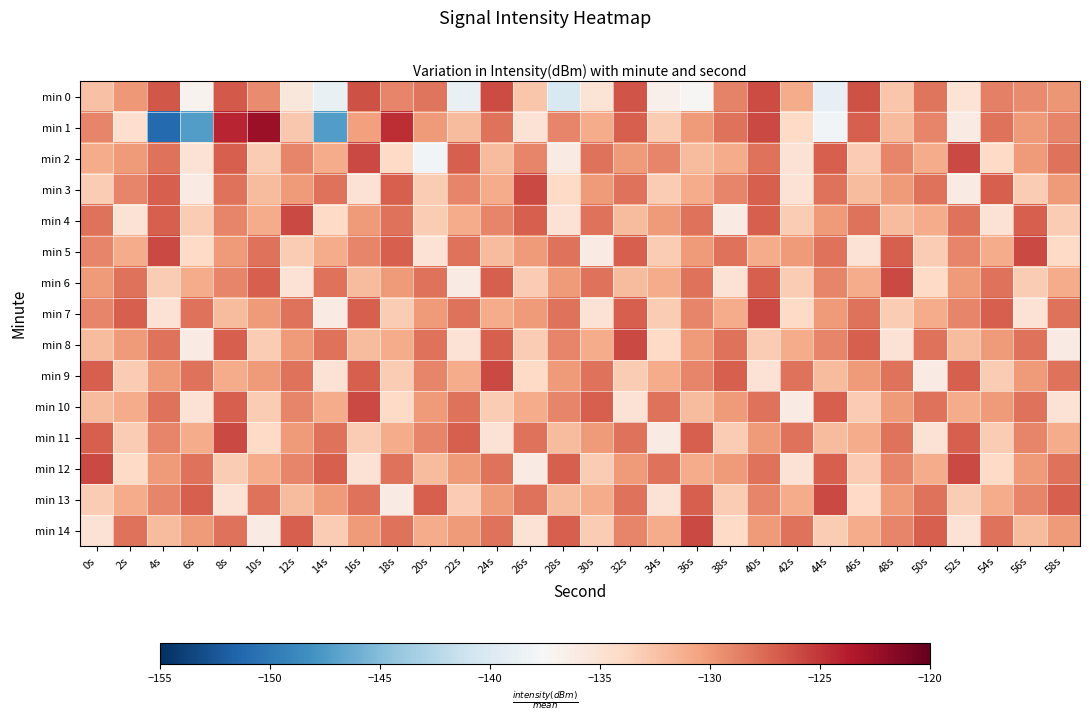

Which series has the widest spread of values?

min 1